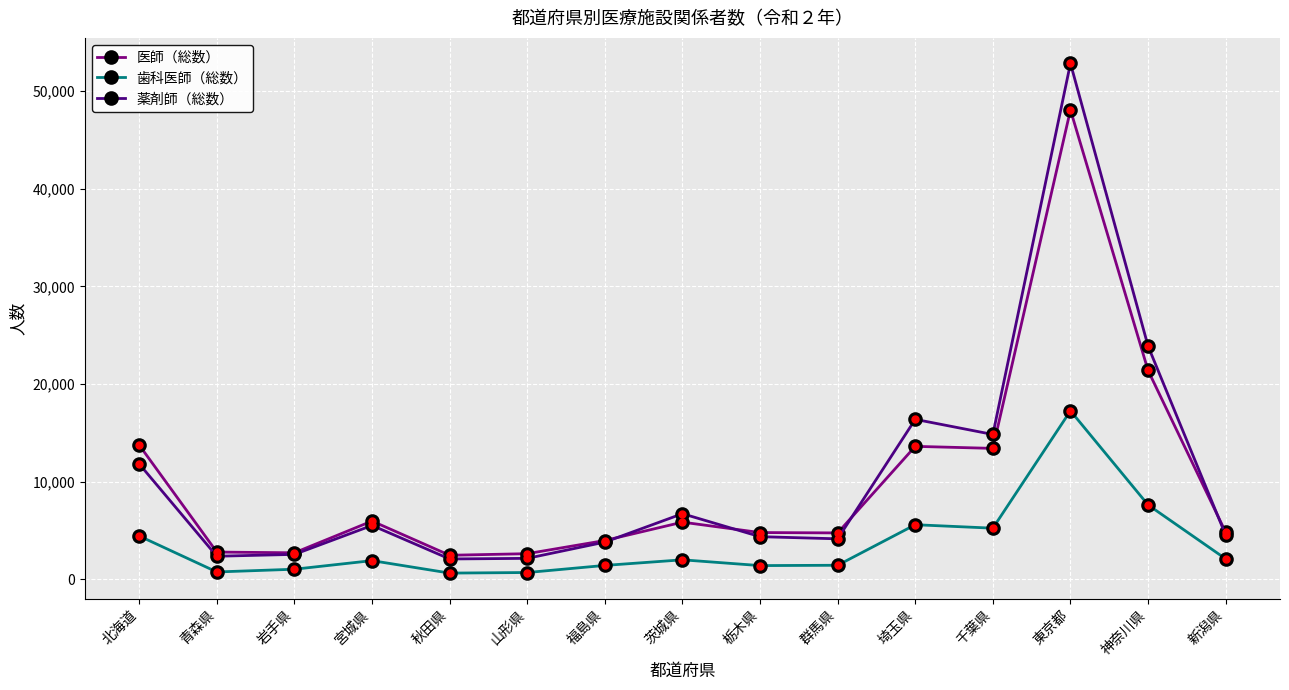

What is the greatest value displayed?

52842